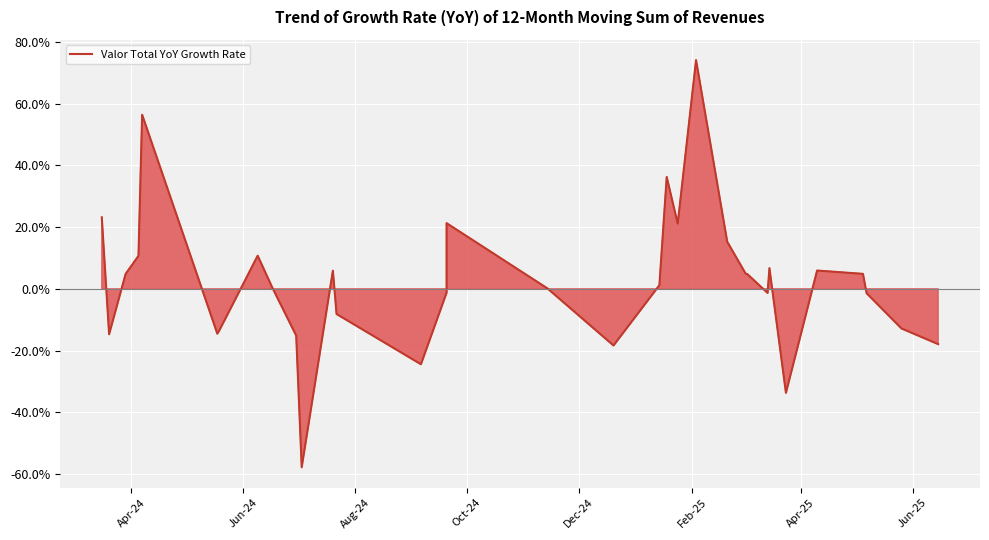

True or false: the data has more than 1 interior local peaks.

True